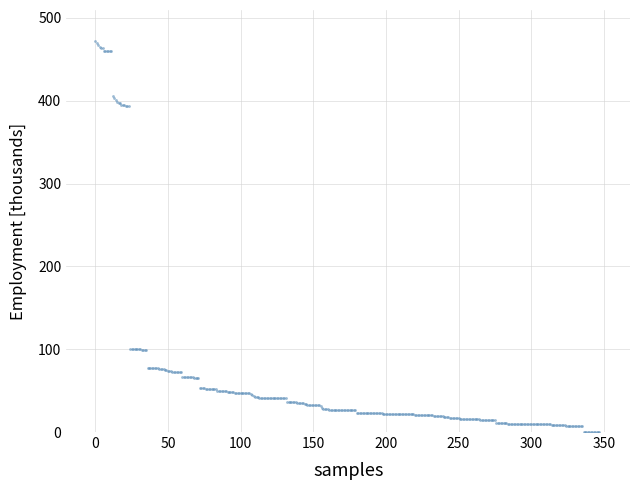

Count the number of points in this scatter plot.

348